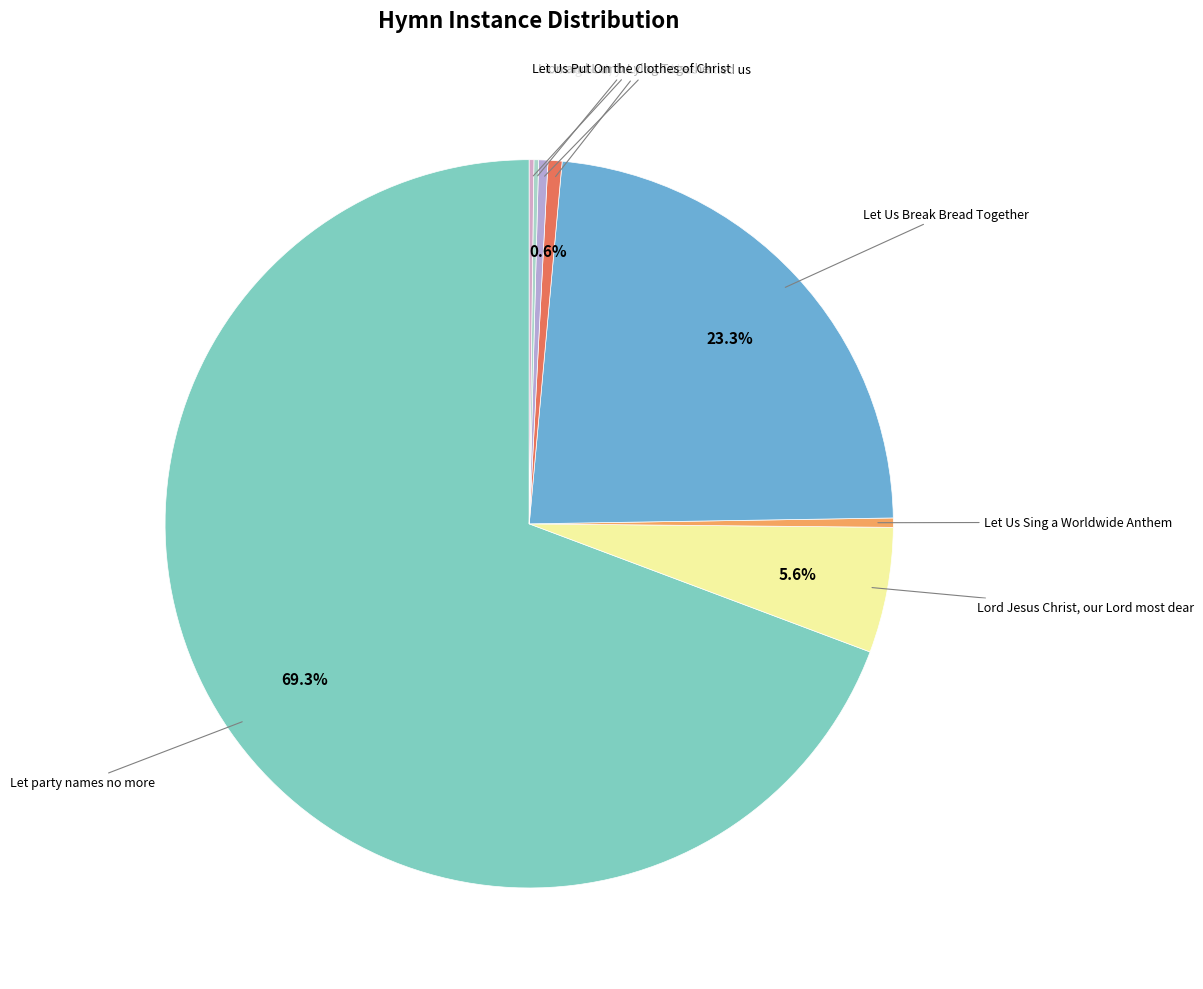

How many slices are in this pie chart?

8